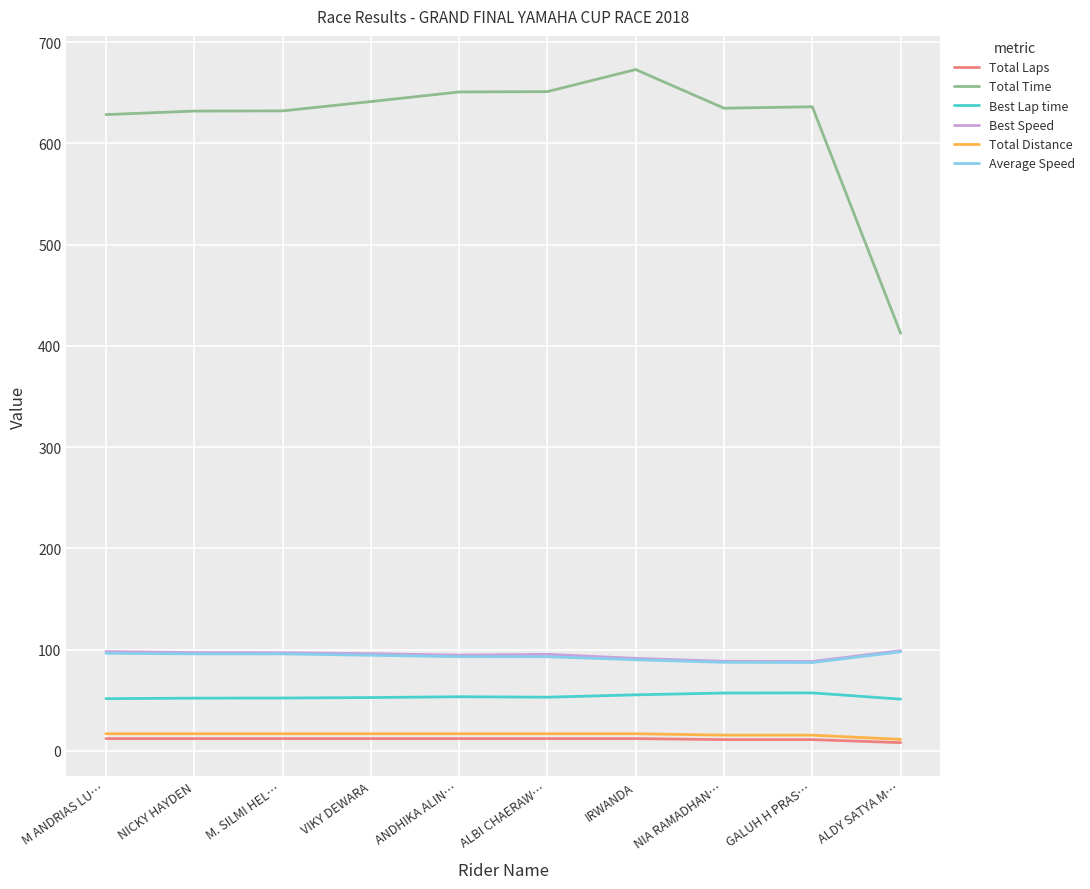

What is the average value of the Best Lap time series?

53.5